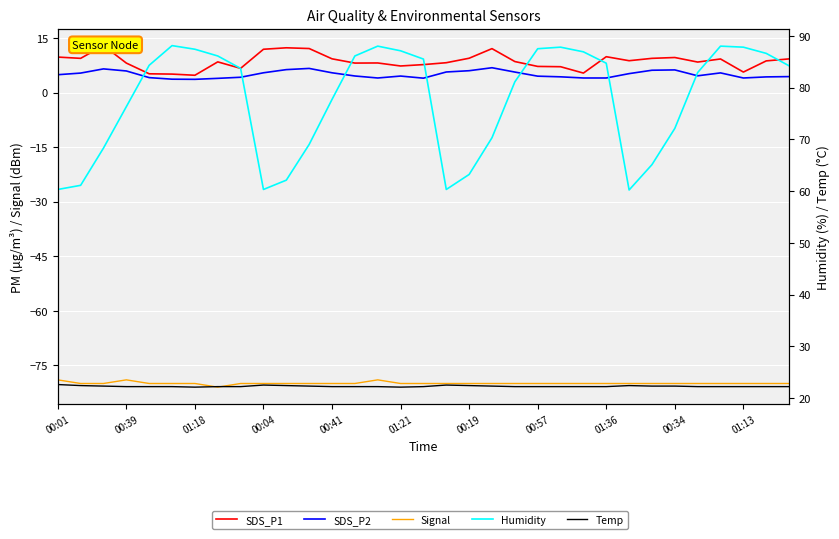

True or false: Signal has more than 2 points higher than both neighbors.

False